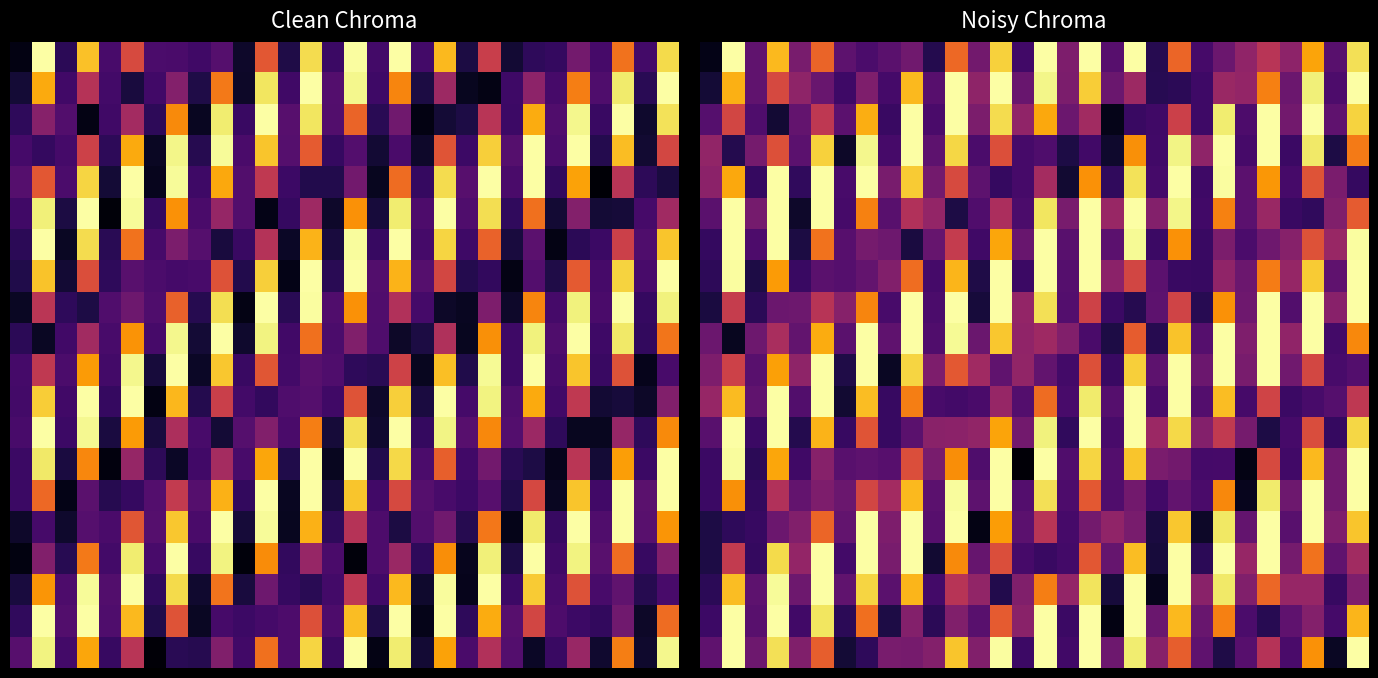

What is the difference between the highest and lowest values at 8?

12.7